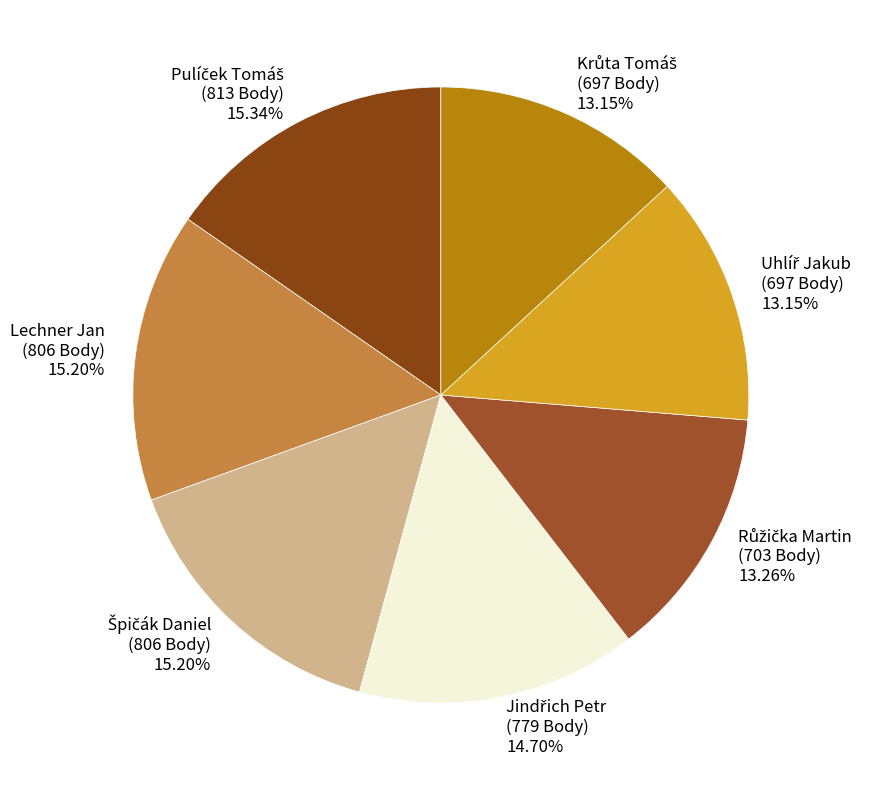

Does any single category account for the majority?

No